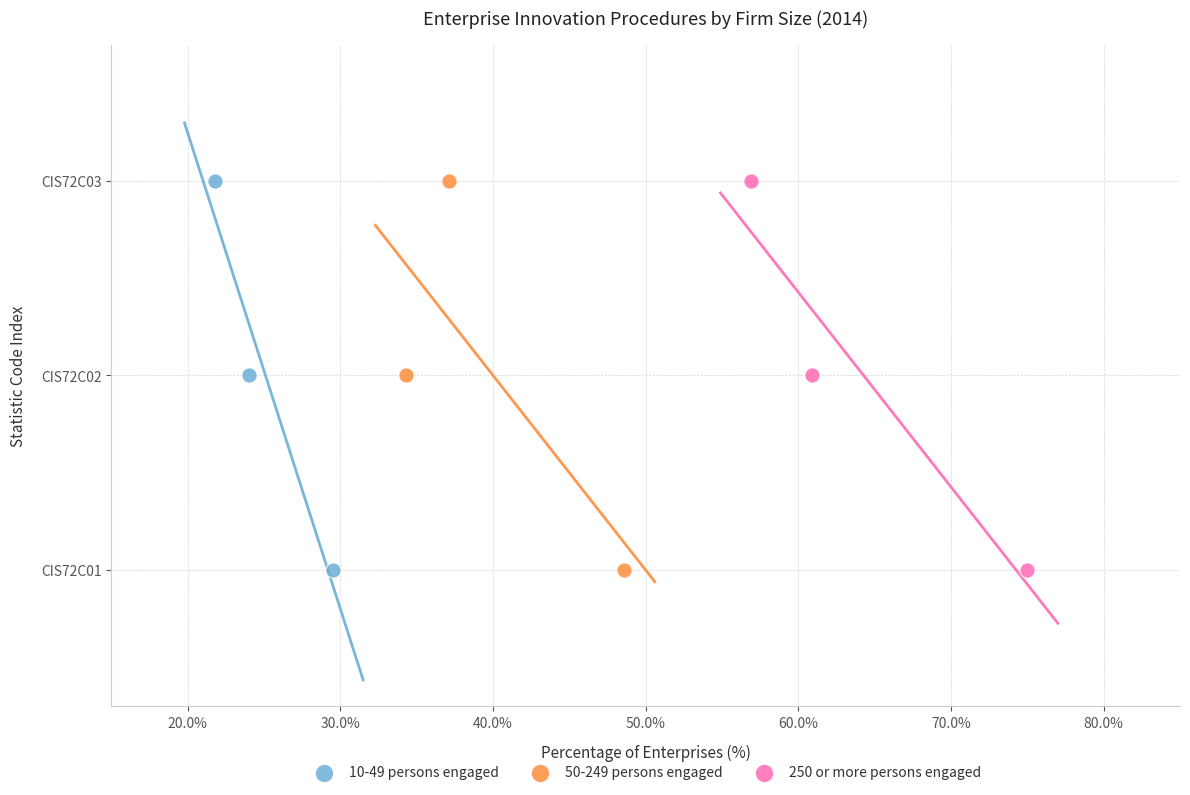

What are all the series names shown in the legend?

10-49 persons engaged, 50-249 persons engaged, 250 or more persons engaged